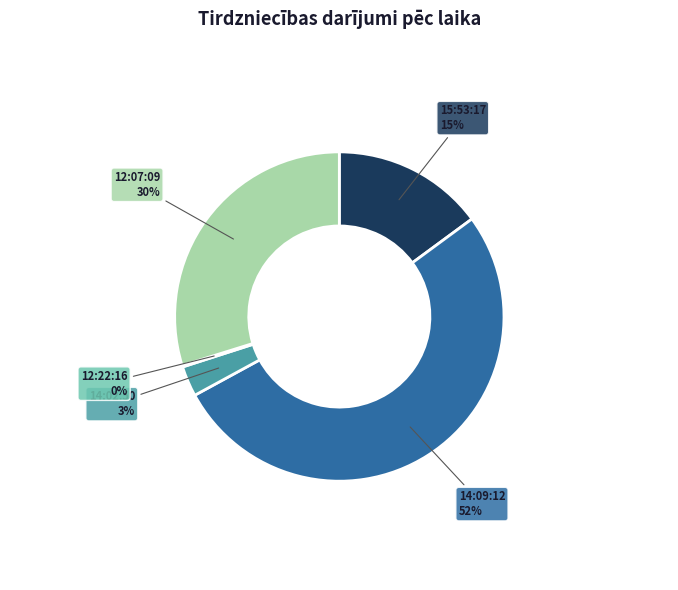

What percentage is the 12:07:09 slice, to the nearest percent?

30%